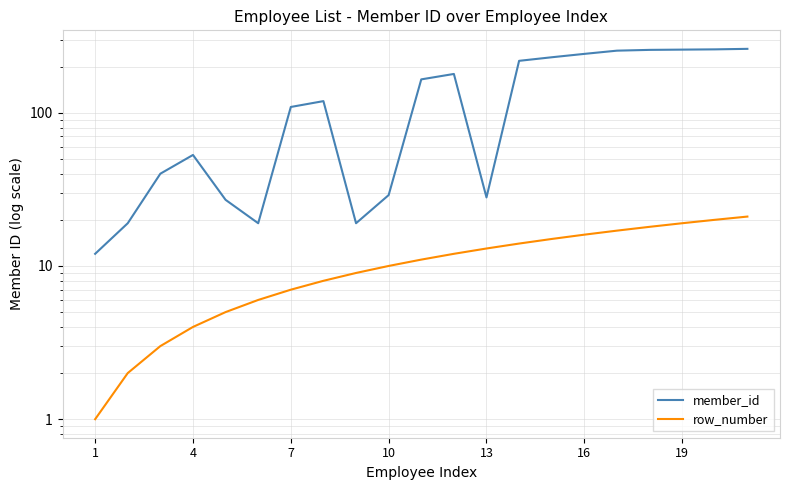

Is the value of row_number at 19 greater than the value of member_id at 17?

No